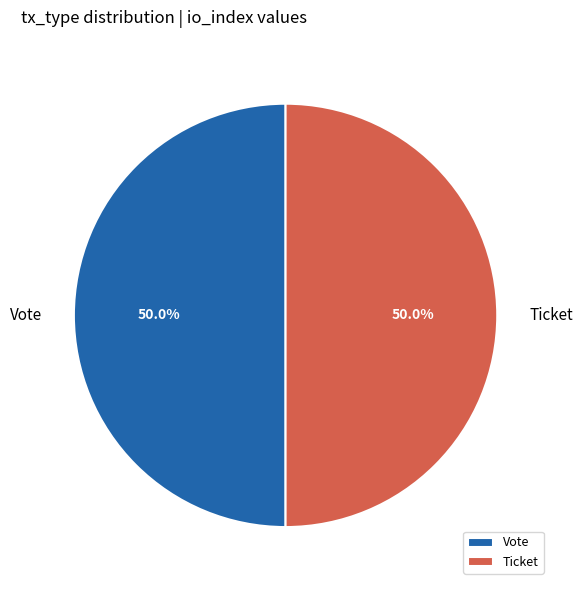

Combined, do Ticket and Vote account for over 50%?

Yes